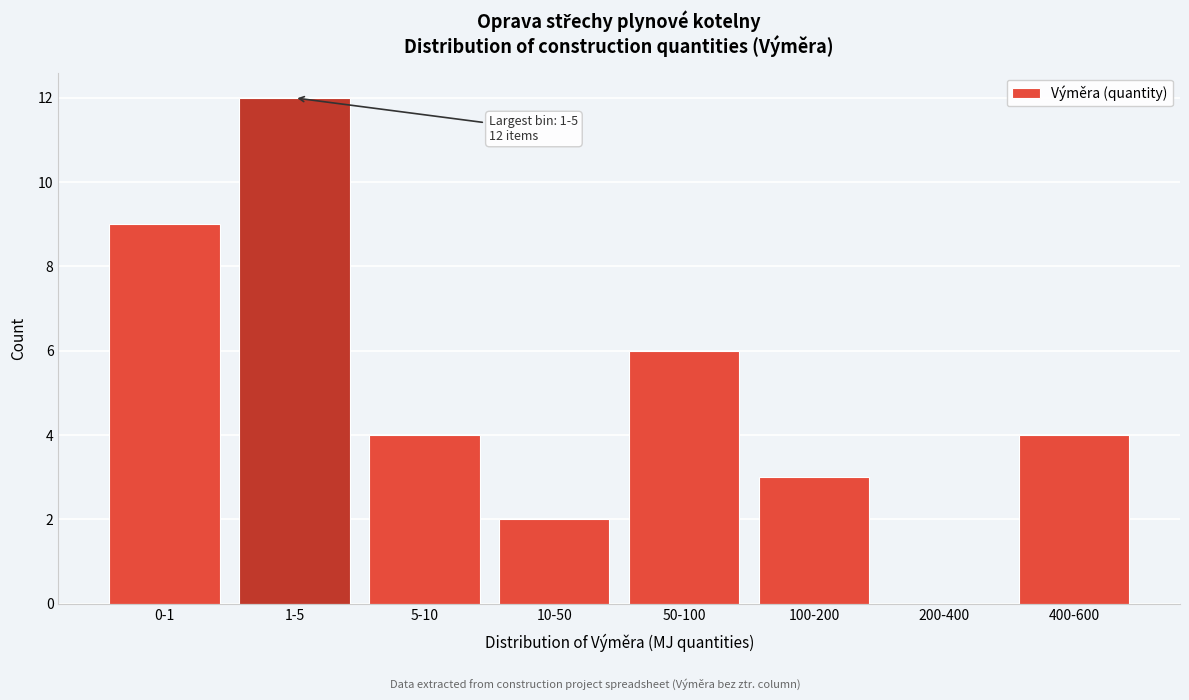

Reading left to right, list all the values displayed in this chart.

0-1=9	1-5=12	5-10=4	10-50=2	50-100=6	100-200=3	200-400=0	400-600=4